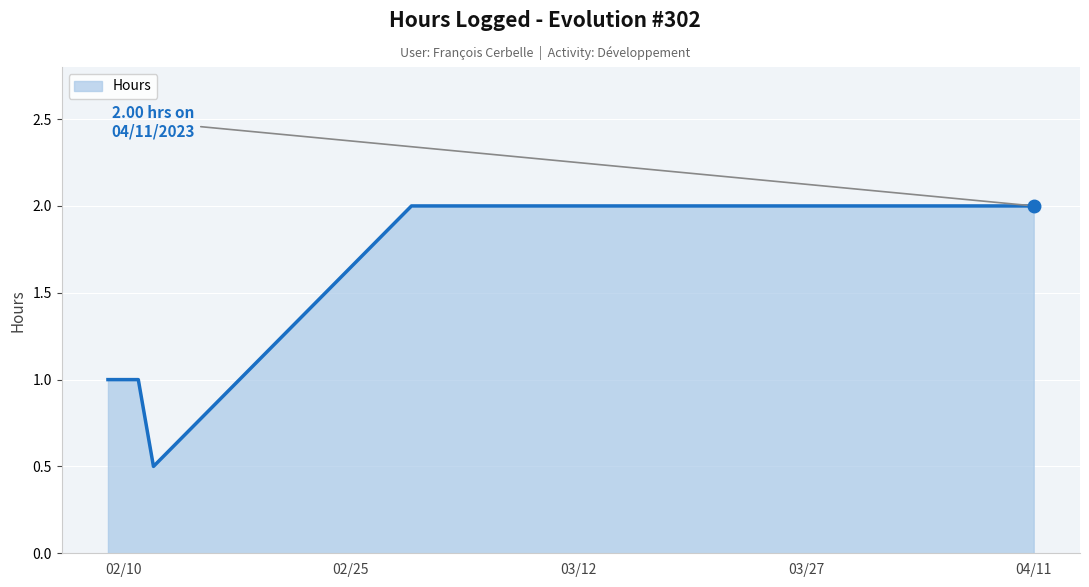

Count the values in the range 1 to 2.

4